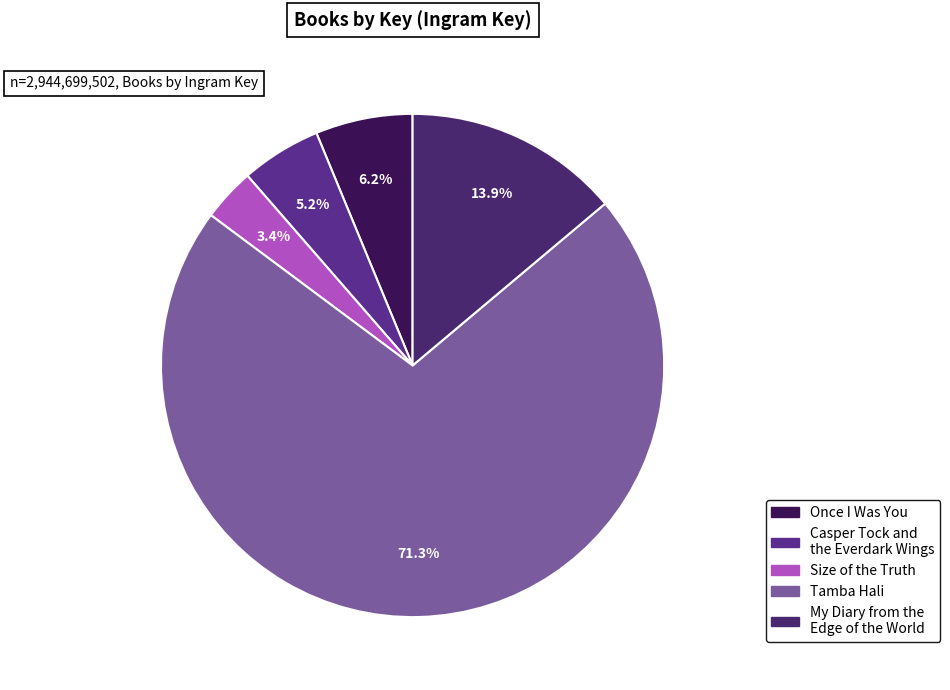

Which slice is the largest?

Tamba Hali